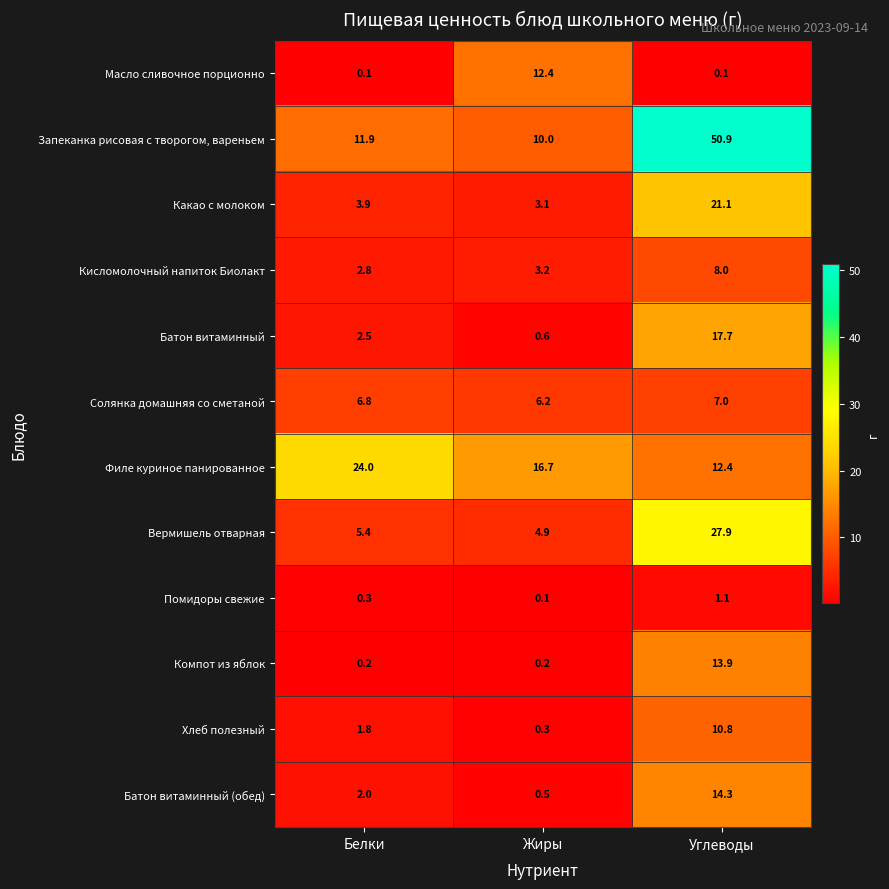

Which series has the largest total across all categories?

Запеканка рисовая с творогом, вареньем